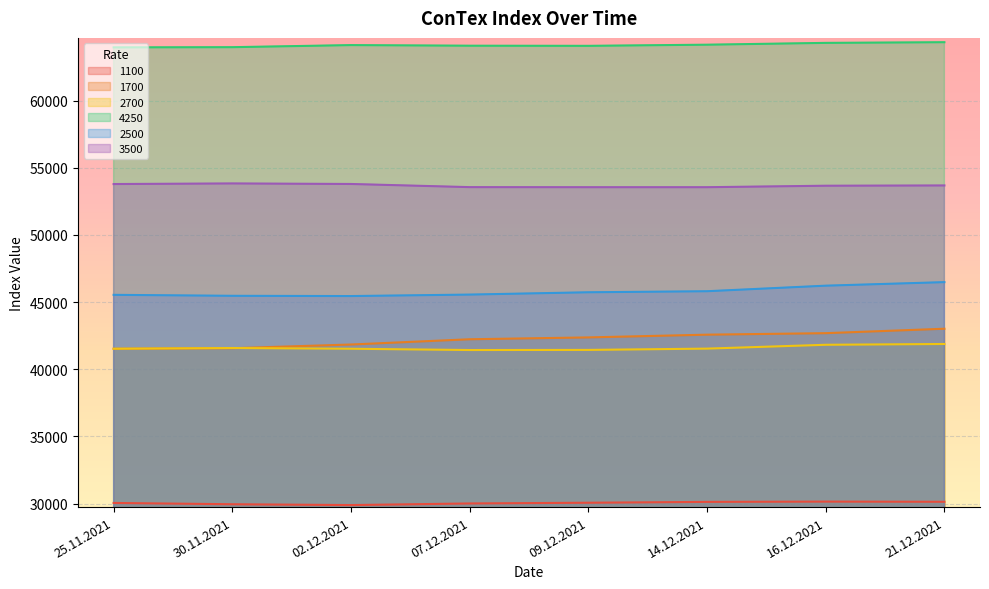

Where is the first local maximum for 4250?

02.12.2021